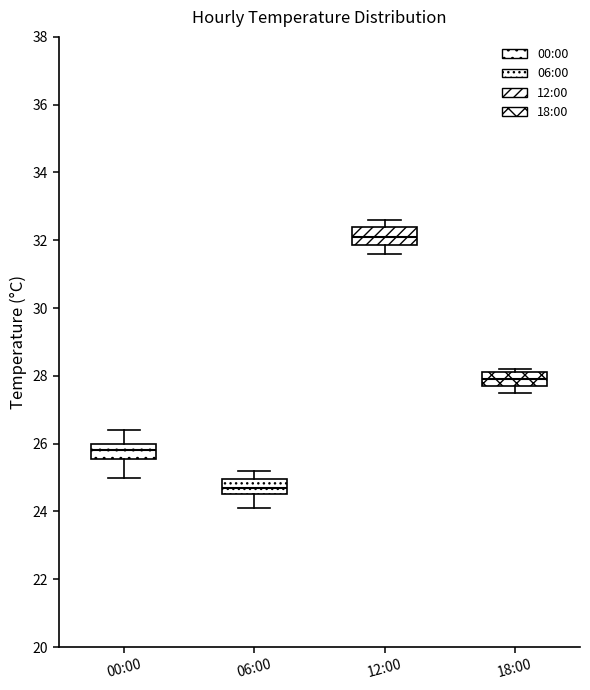

Which box's median line is the highest?

12:00